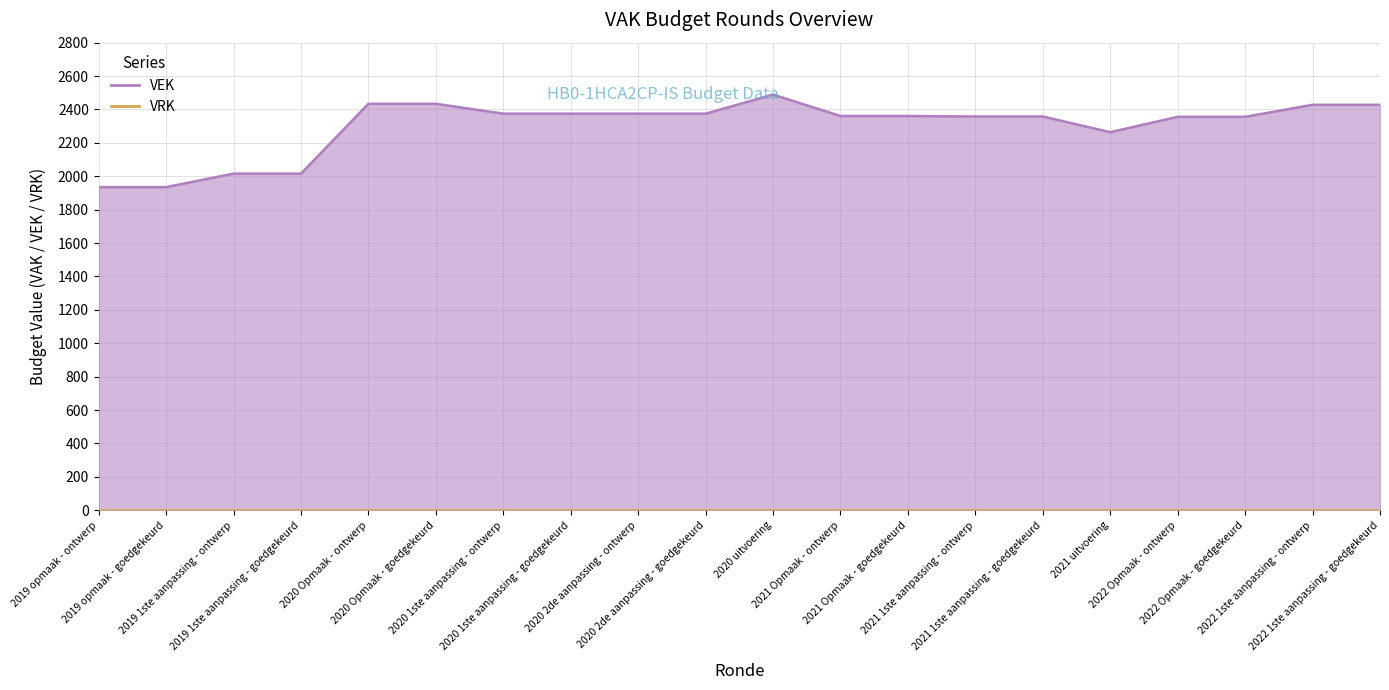

The value at 2020 1ste aanpassing - goedgekeurd is 2375. True or false?

True